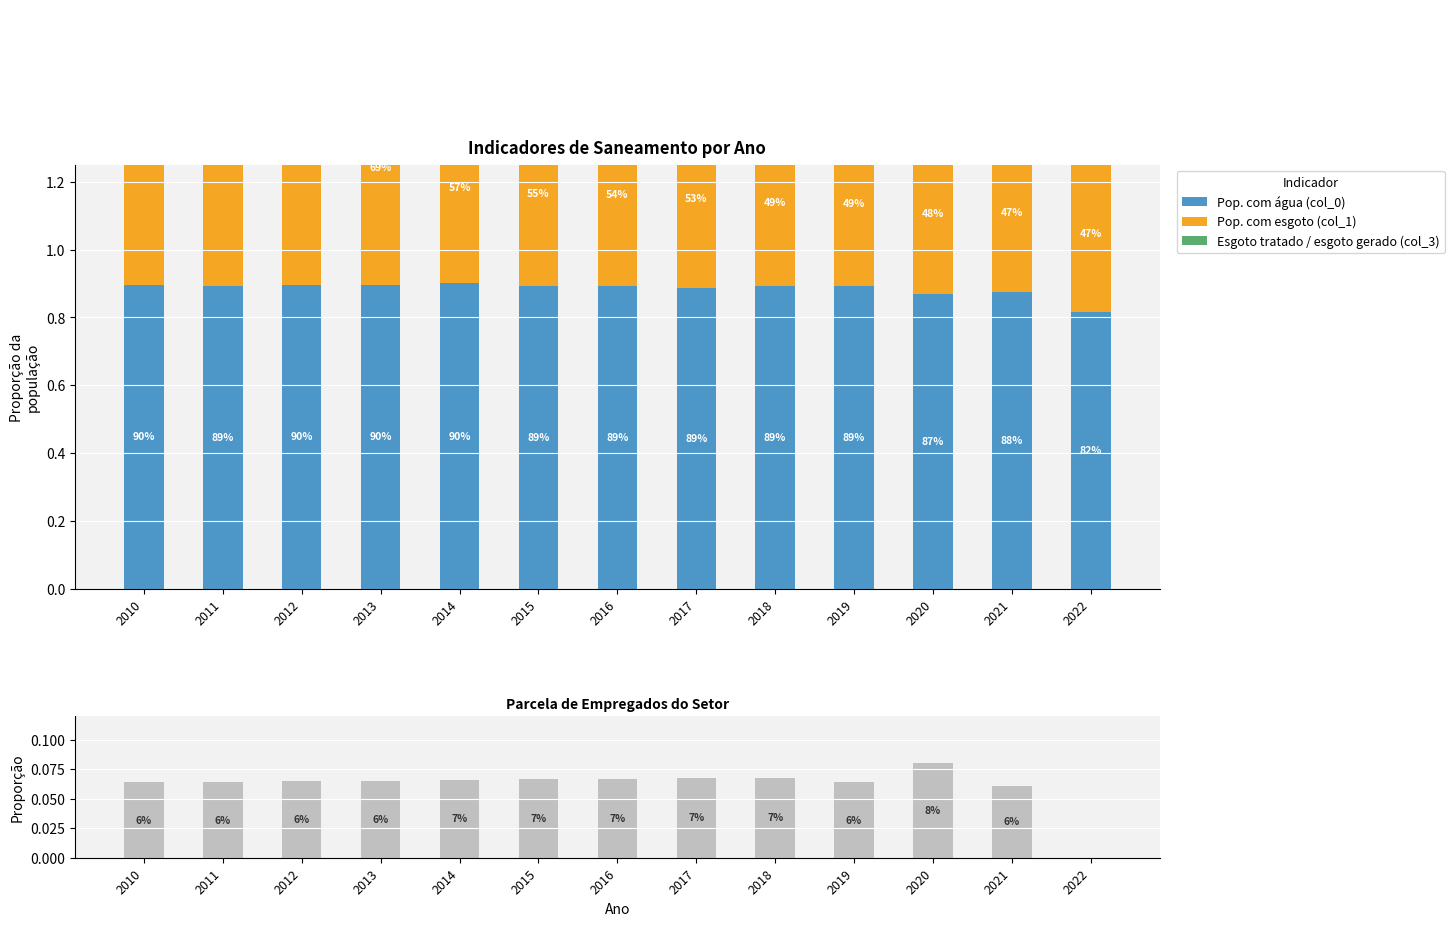

At which label is Esgoto tratado / esgoto gerado (col_3) closest to 0?

2010